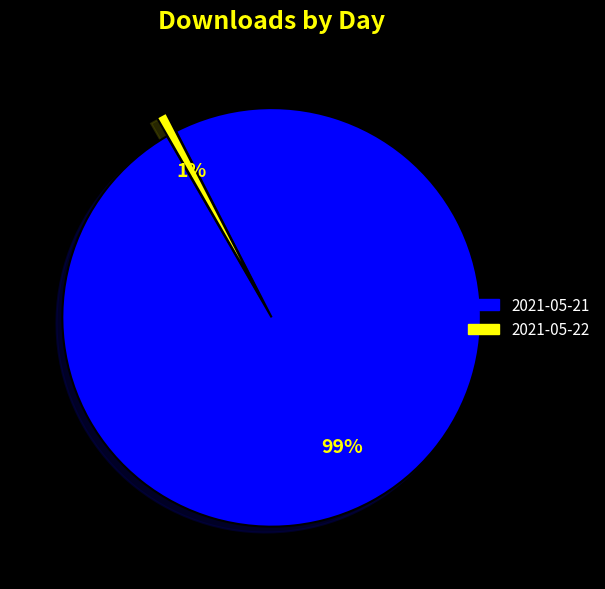

To the nearest percent, what is the combined percentage of 2021-05-21 and 2021-05-22?

100%